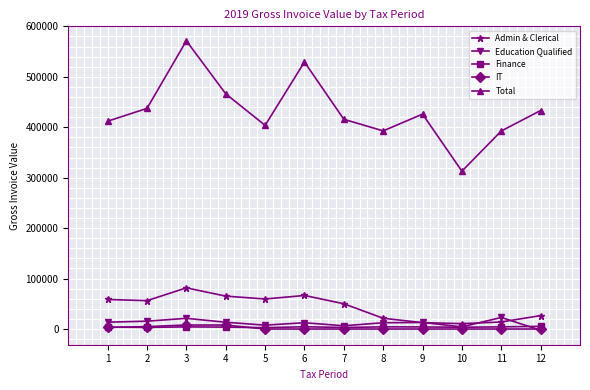

Is this an area chart (filled region under the line)?

No